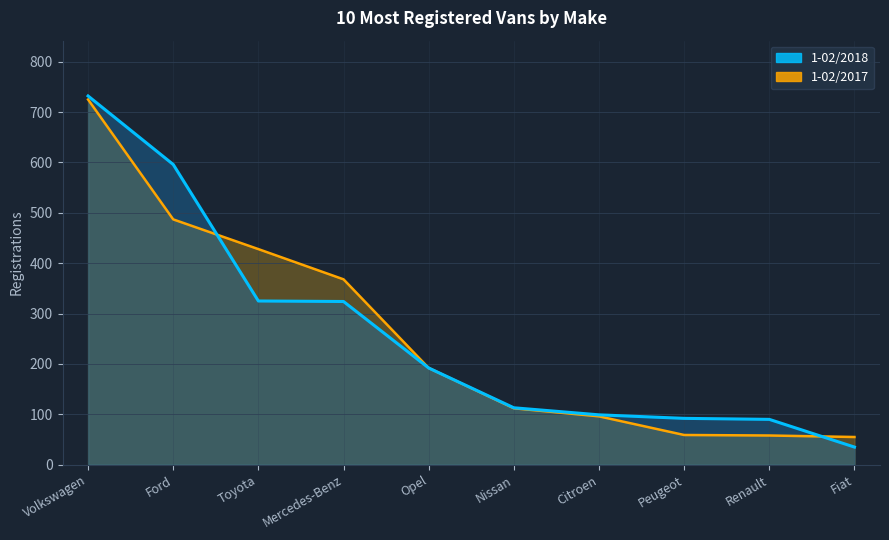

Which has a higher value, Citroen or Toyota?

Toyota